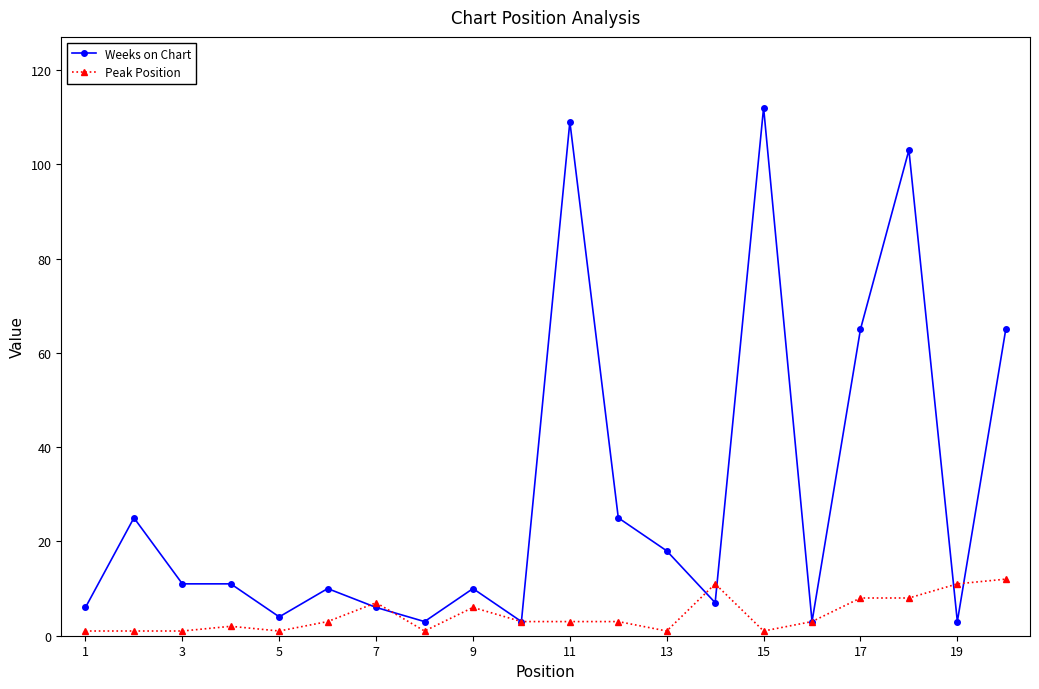

True or false: Peak Position has more than 0 interior local peaks.

True